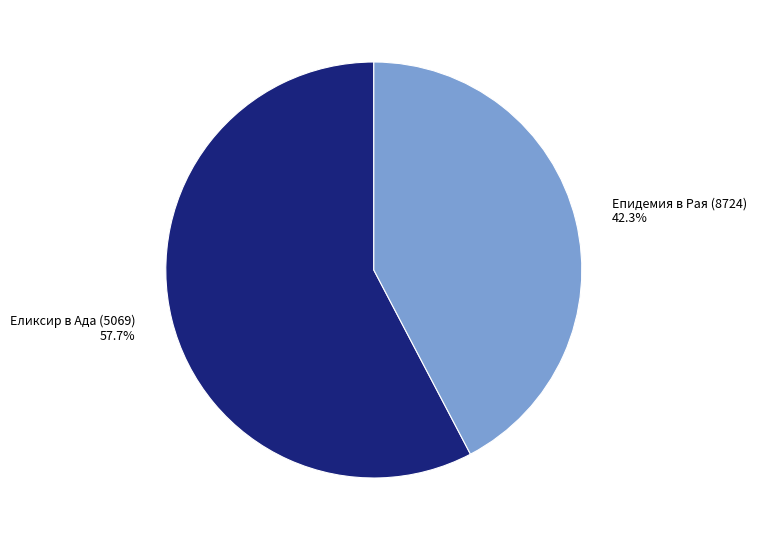

Is it true that Еликсир в Ада (5069) is 58% of the pie?

True